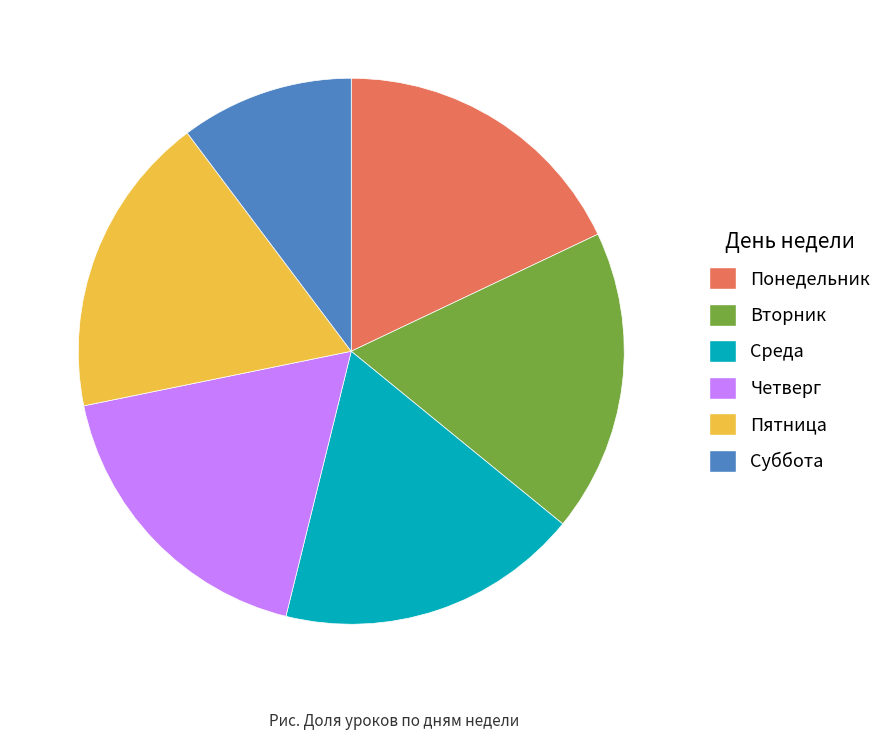

The Пятница slice represents 24% of the pie. True or false?

False